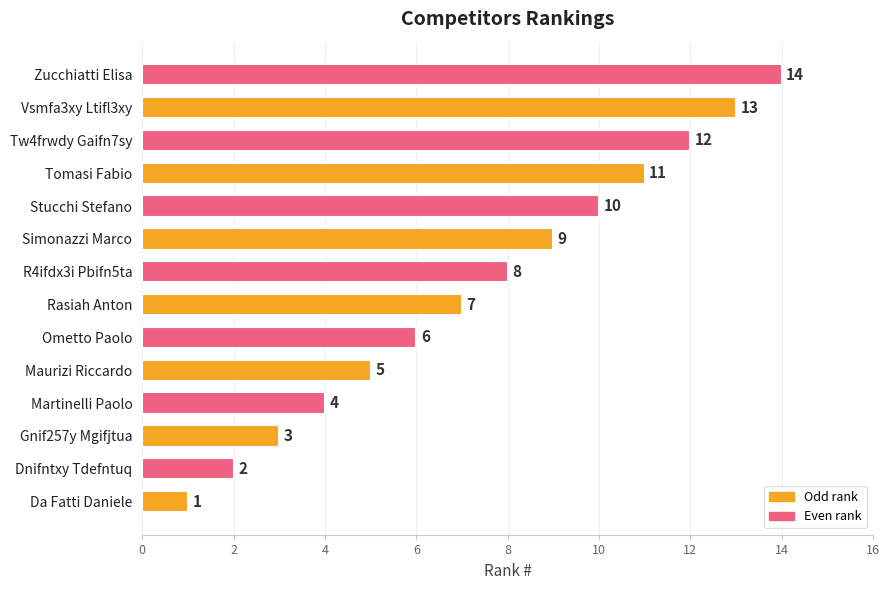

The chart shows a value of 7 at Rasiah Anton. True or false?

True